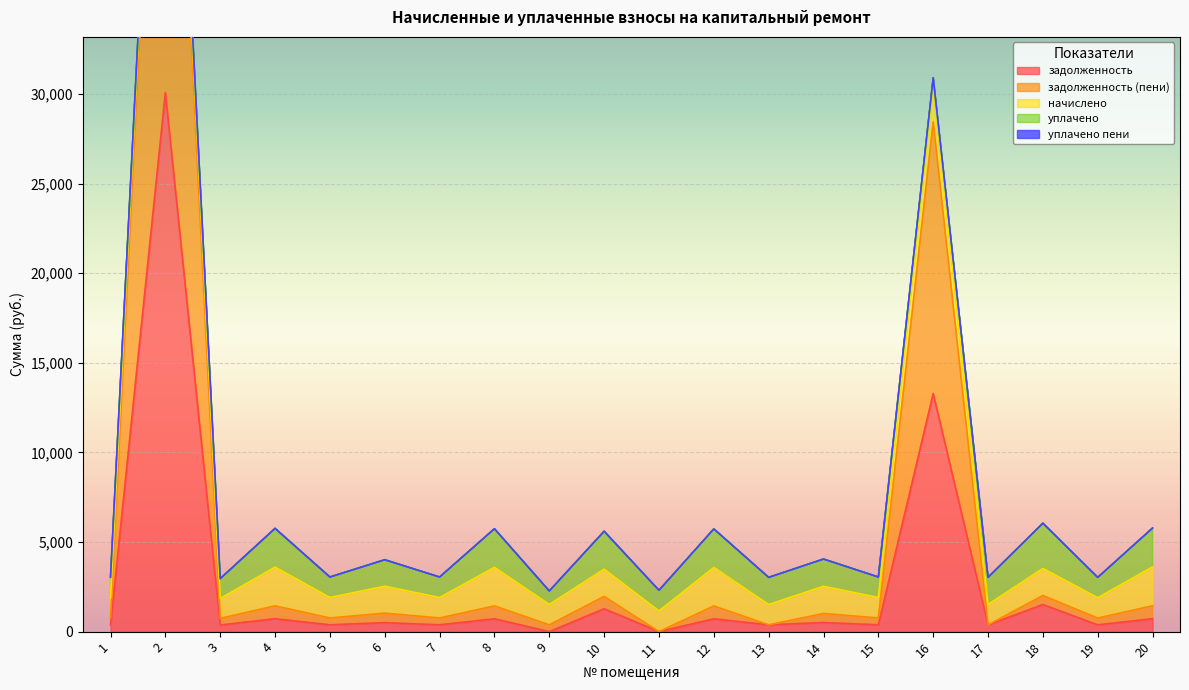

Is it true that уплачено equals 1364.4 at 10?

False